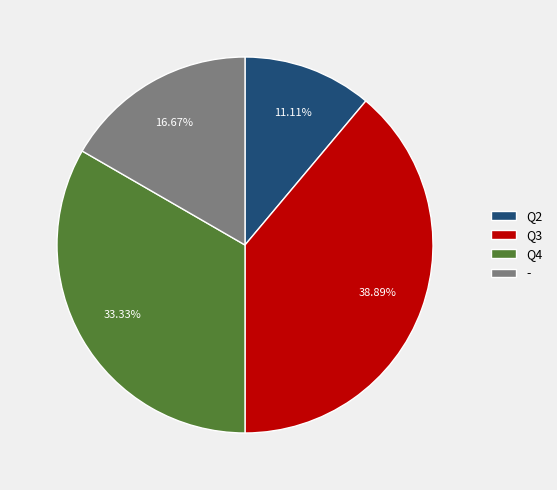

How many segments does this pie chart have?

4